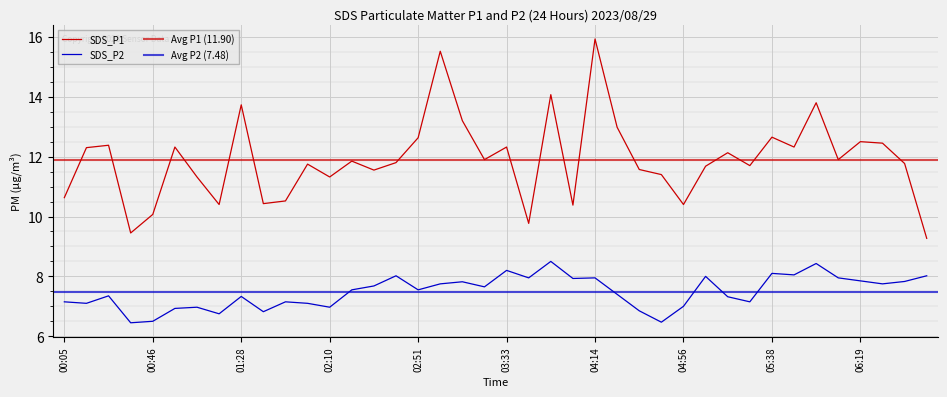

At how many categories does at least one series exceed 13?

6